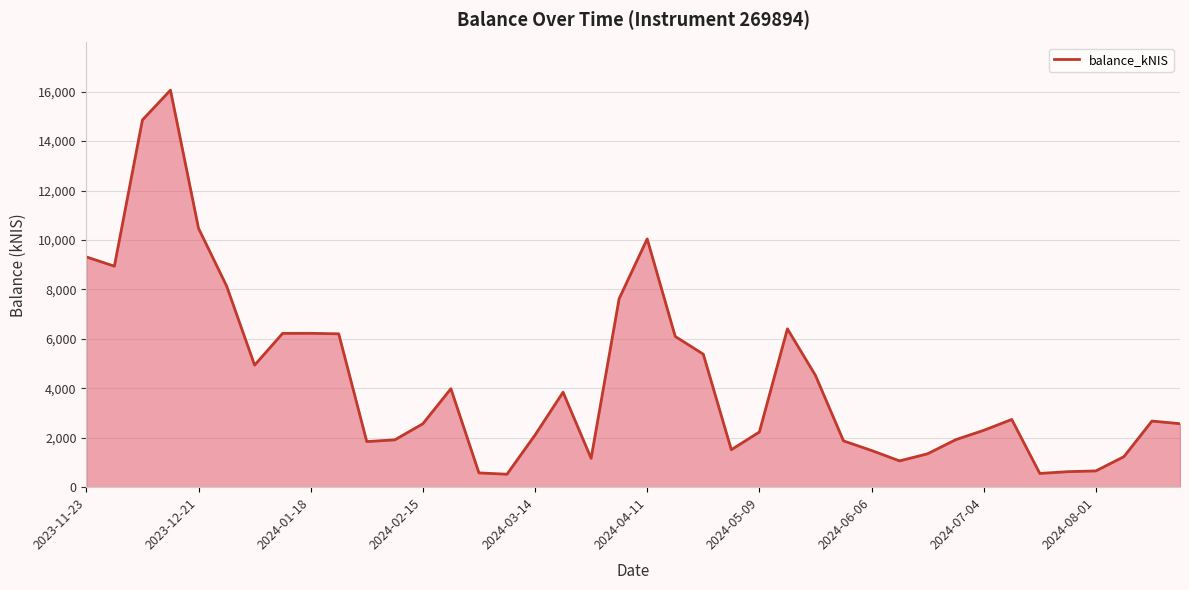

What is the difference between the maximum and minimum values?

15536.8